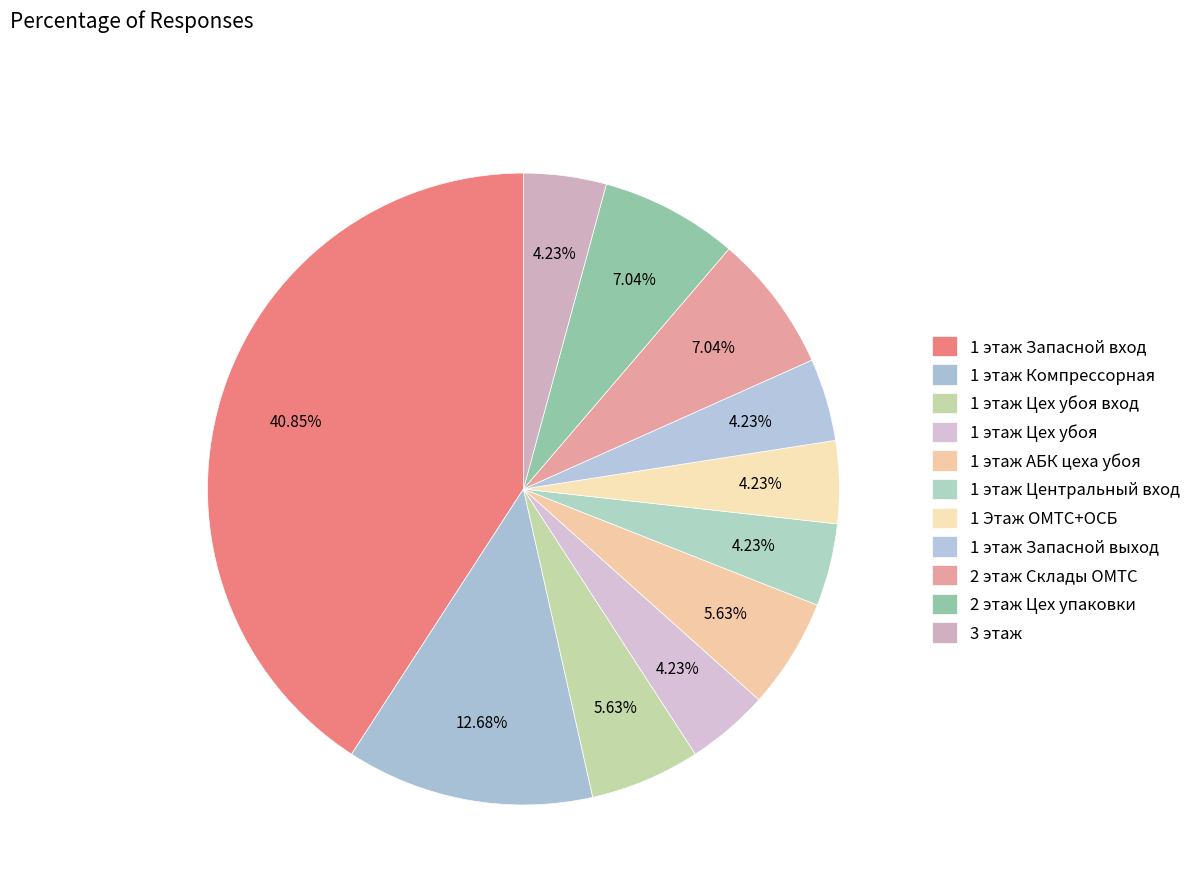

To the nearest percent, what is the difference between the 3 этаж and 1 этаж Компрессорная slice percentages?

8%